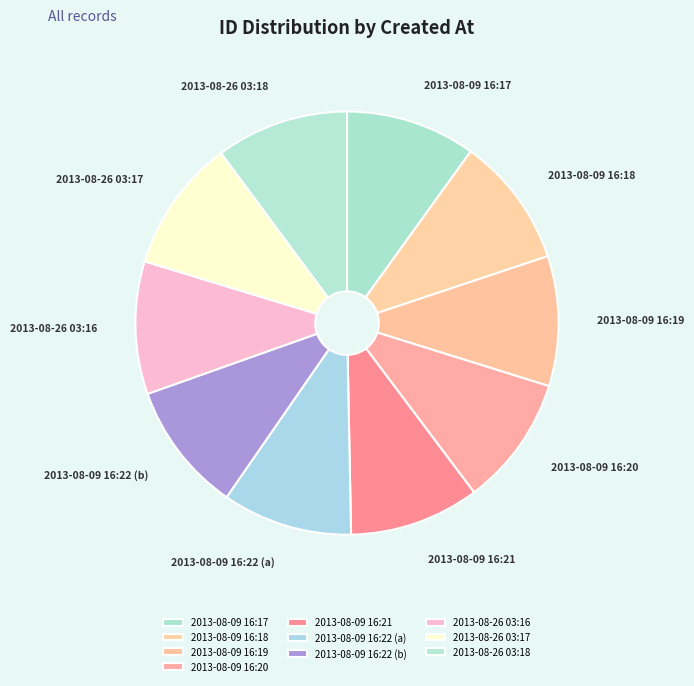

The 2013-08-09 16:22 (a) slice represents 21% of the pie. True or false?

False